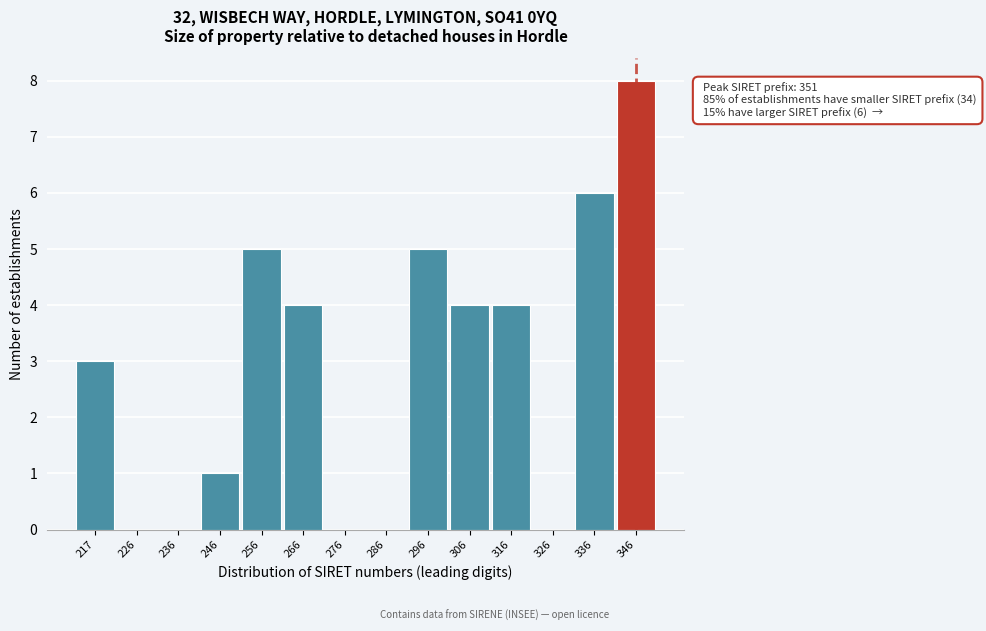

Reading right to left, transcribe all the data shown in this chart.

346=8	336=6	326=0	316=4	306=4	296=5	286=0	276=0	266=4	256=5	246=1	236=0	226=0	217=3